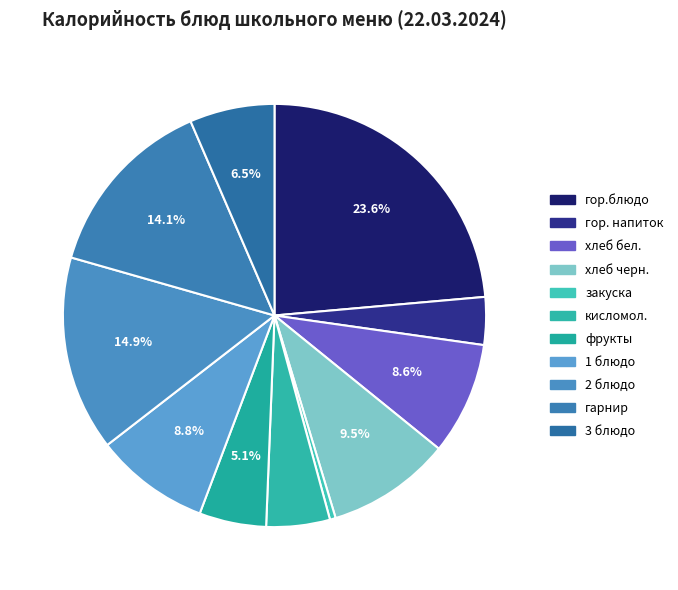

Which category has the smallest portion of the pie?

закуска